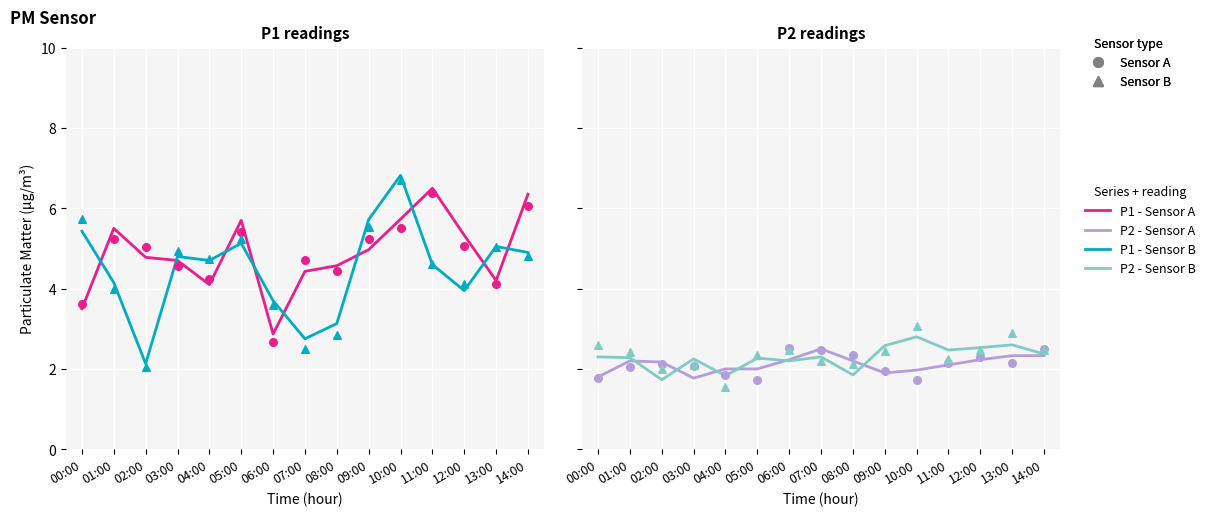

At which category is the sum across all series the highest?

10:00